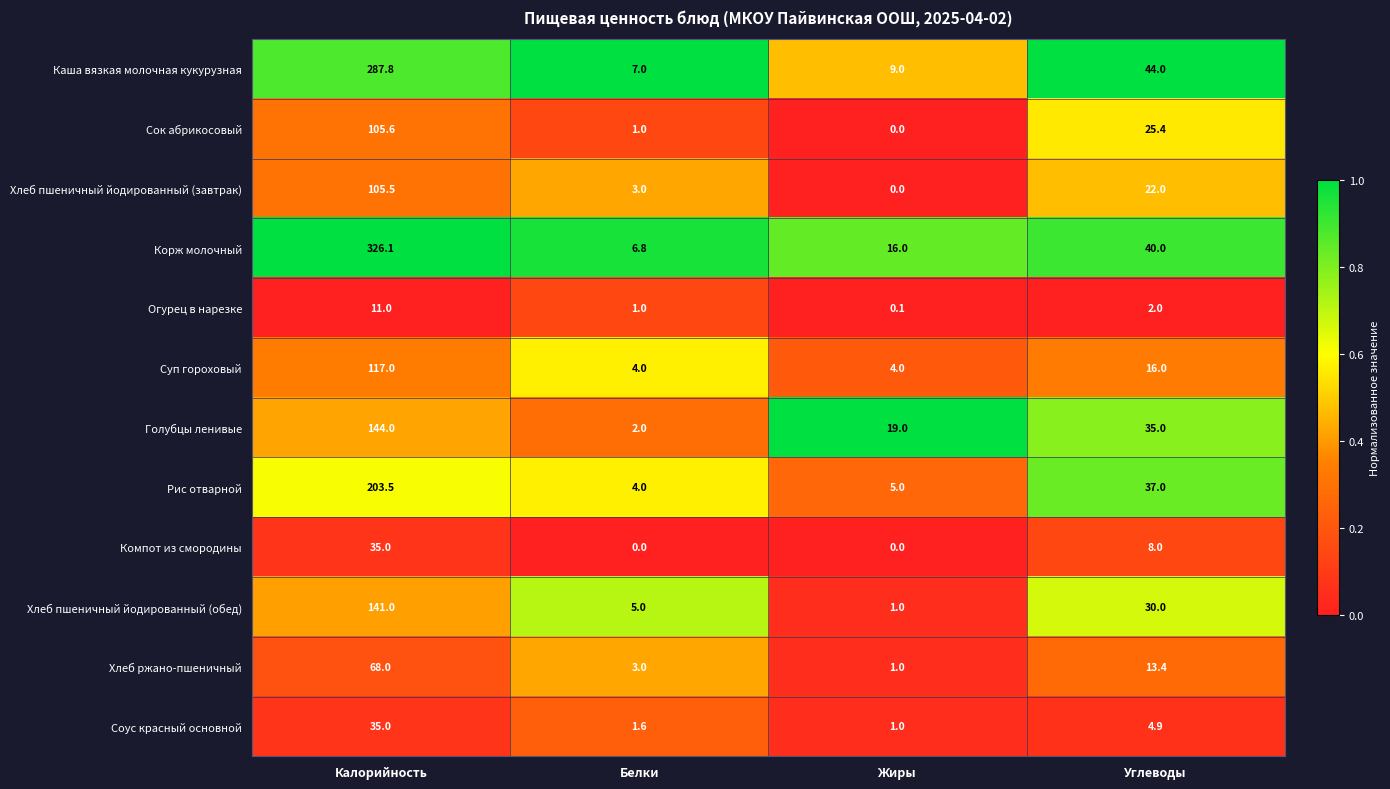

What is the maximum value for Хлеб ржано-пшеничный?

68.0